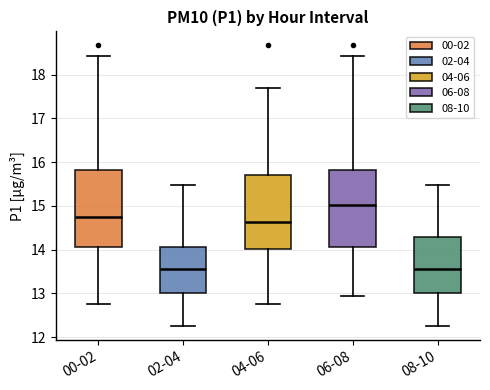

Reading left to right, read every box against the y-axis: the position of its median line, the range the box covers, and the ends of its whiskers. The values are not printed on the chart, so give them approximately, as read against the axis.

00-02: median 14.8, box 14.1 to 15.8, whiskers 12.8 to 18.4
02-04: median 13.6, box 13.0 to 14.1, whiskers 12.3 to 15.5
04-06: median 14.6, box 14.0 to 15.7, whiskers 12.8 to 17.7
06-08: median 15.0, box 14.1 to 15.8, whiskers 12.9 to 18.4
08-10: median 13.6, box 13.0 to 14.3, whiskers 12.3 to 15.5